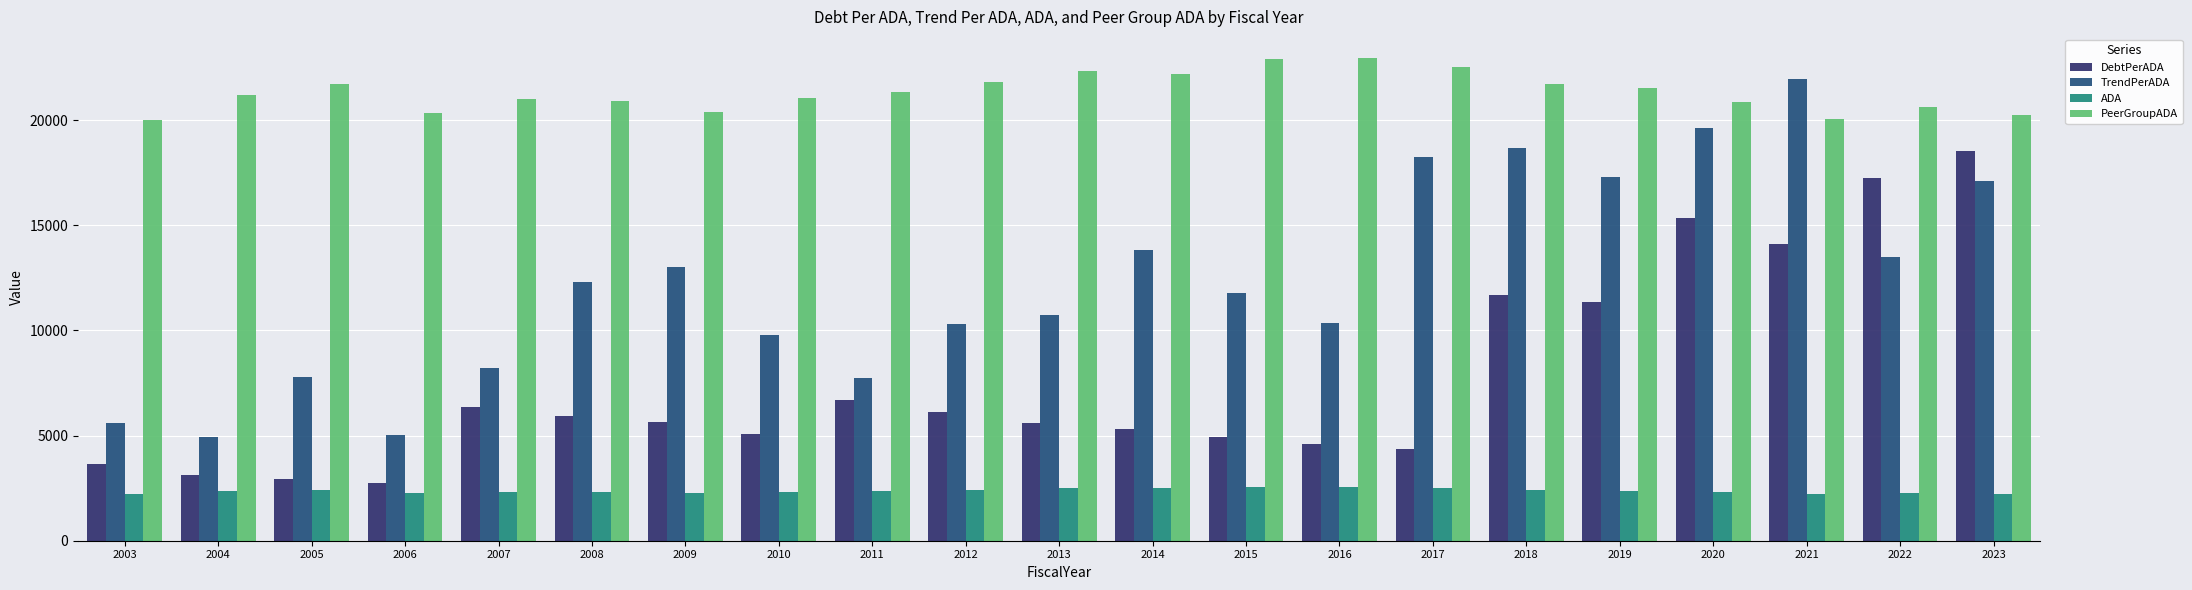

What is the average value of the DebtPerADA series?

7683.7